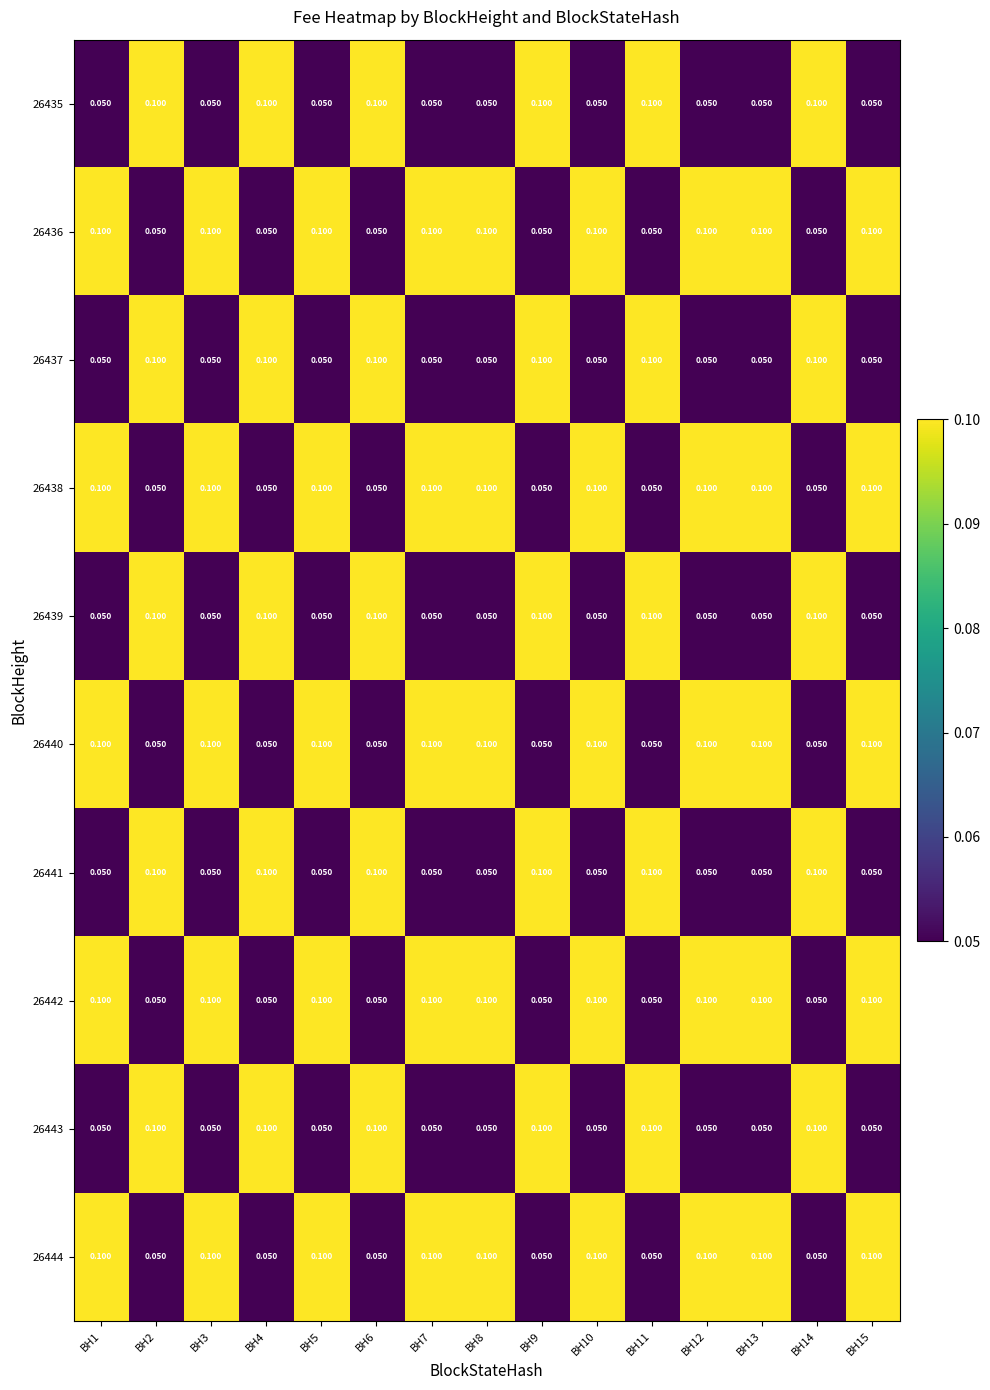

Count the number of categories in the chart.

15